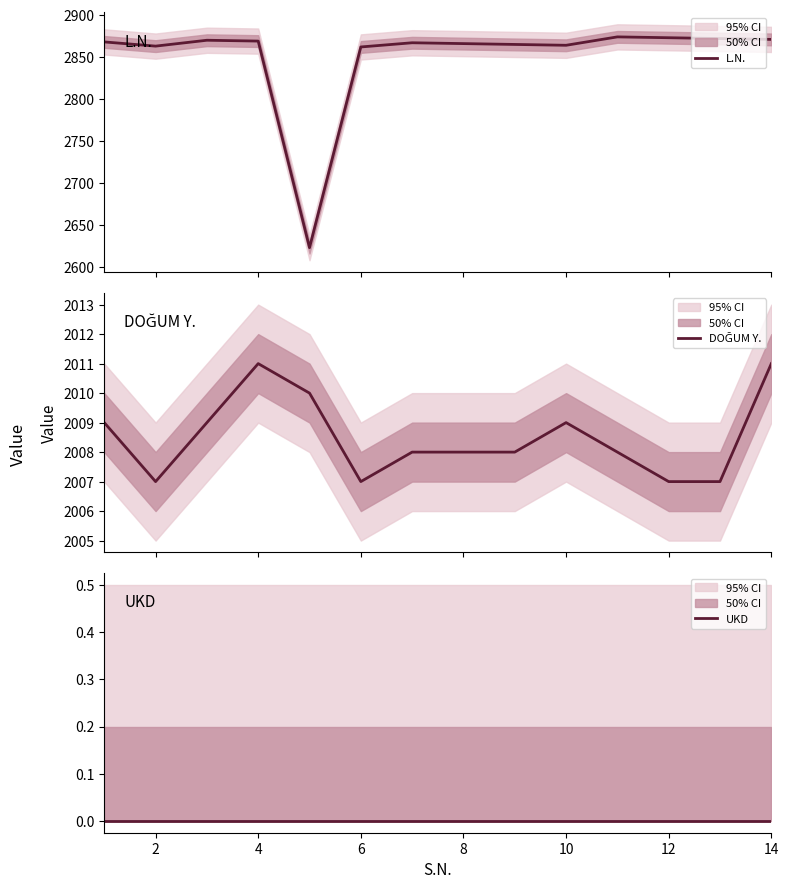

What is the difference between the maximum and second lowest values in the DOĞUM Y. series?

4